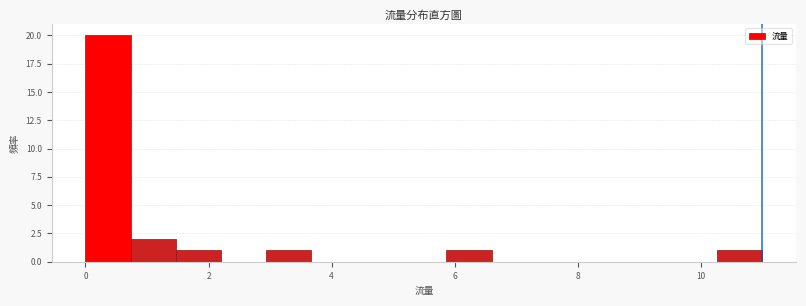

Around what value on the x-axis is the tallest bar? Give the approximate position of its centre, as read against the axis.

0.4